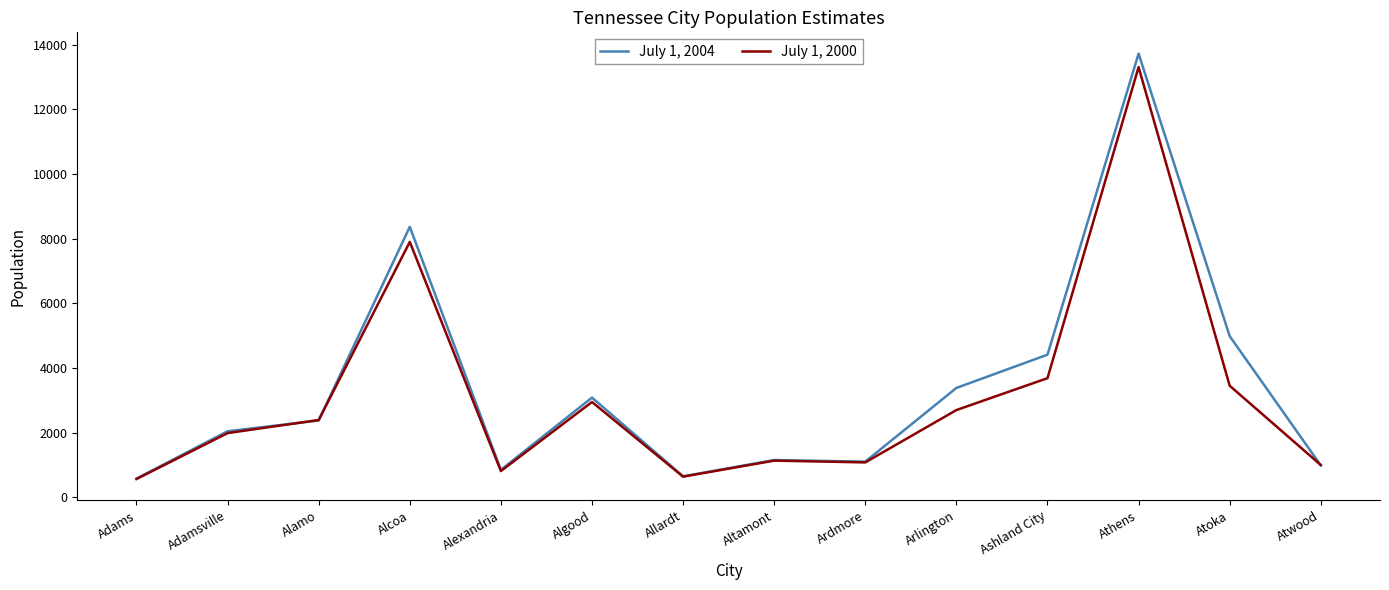

True or false: July 1, 2004 has more than 1 interior local peaks.

True